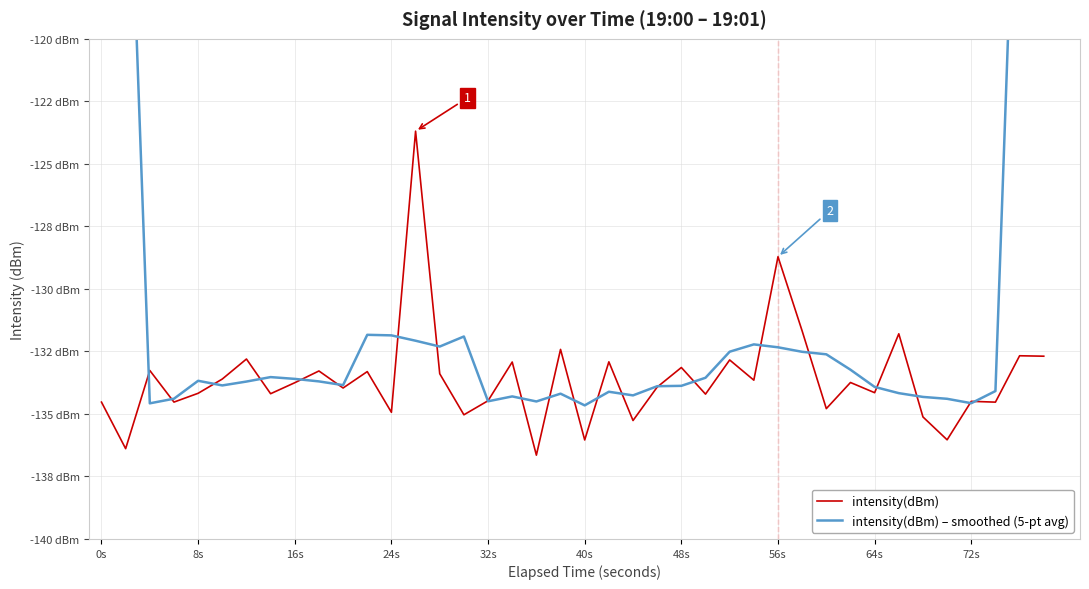

Between 8s and 24, which series saw the biggest shift?

intensity(dBm) – smoothed (5-pt avg)